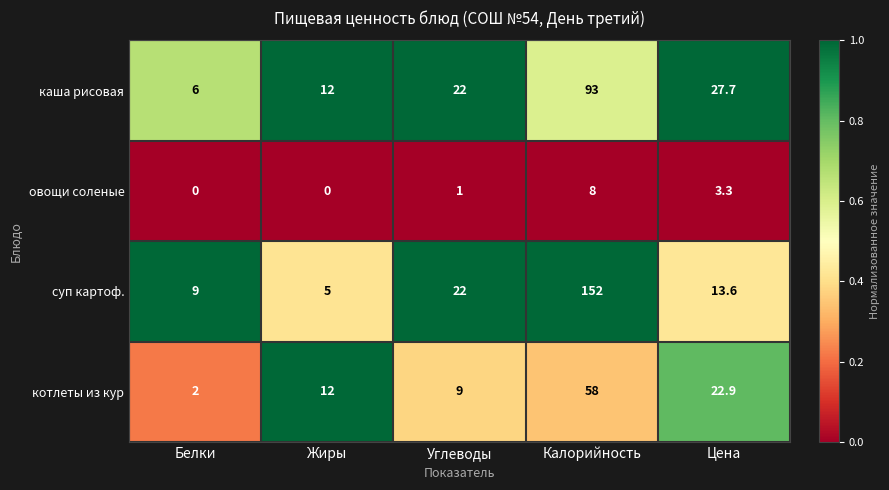

What is the total value across all series at Углеводы?

54.0